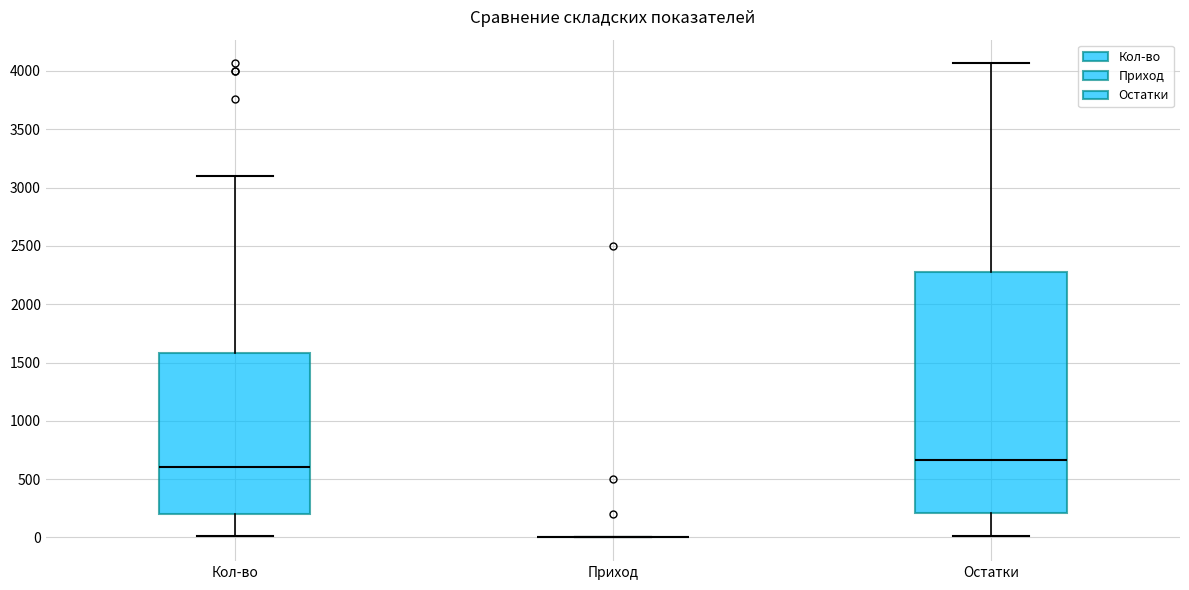

Reading left to right, read every box against the y-axis: the position of its median line, the range the box covers, and the ends of its whiskers. The values are not printed on the chart, so give them approximately, as read against the axis.

Кол-во: median 600, box 200 to 1600, whiskers 0 to 3100
Приход: box collapsed to a line at 0, whiskers 0 to 0
Остатки: median 650, box 200 to 2300, whiskers 0 to 4050